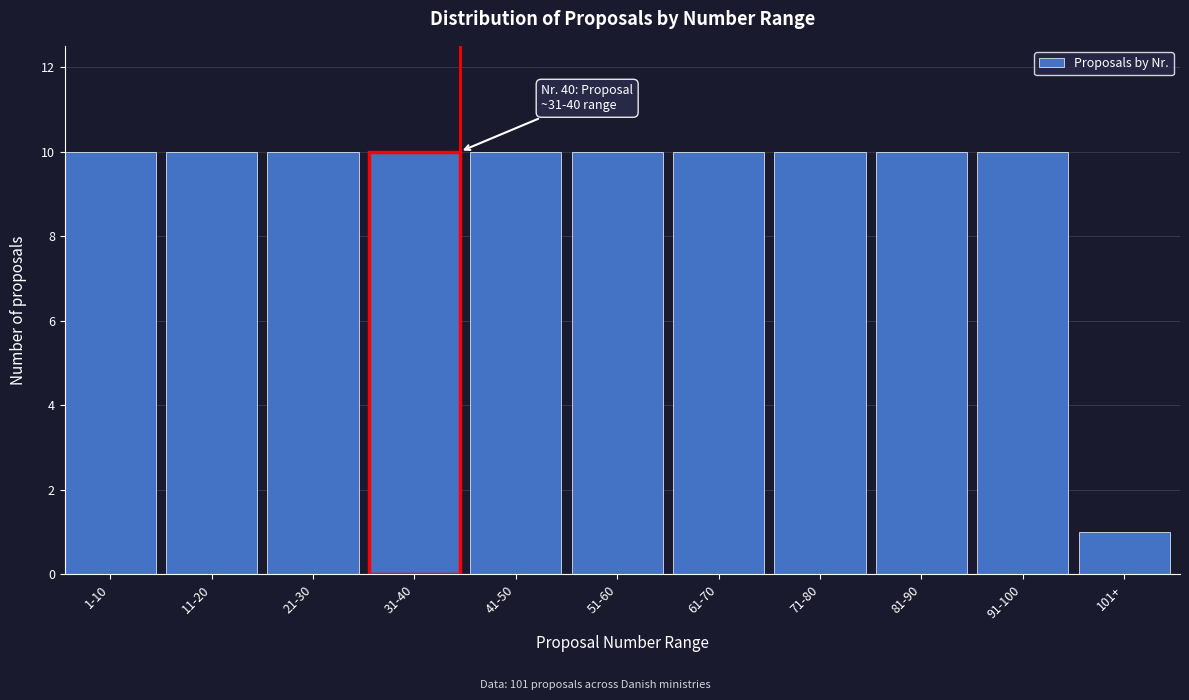

Reading right to left, what are all the values shown in this chart?

1	10	10	10	10	10	10	10	10	10	10